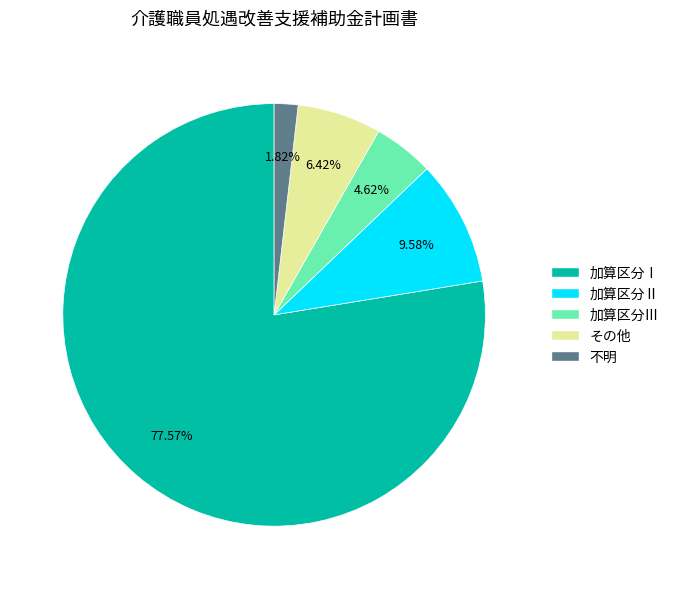

To the nearest percent, what is the average slice percentage?

20%